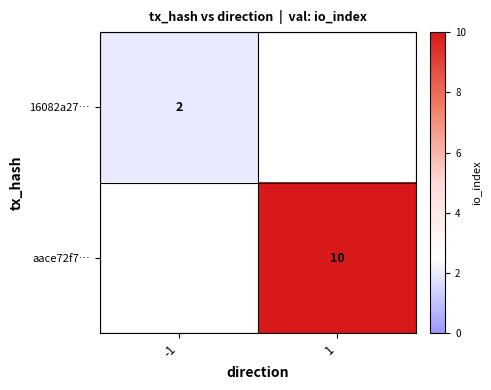

True or false: aace72f7… has a value of 10 at 1.

True